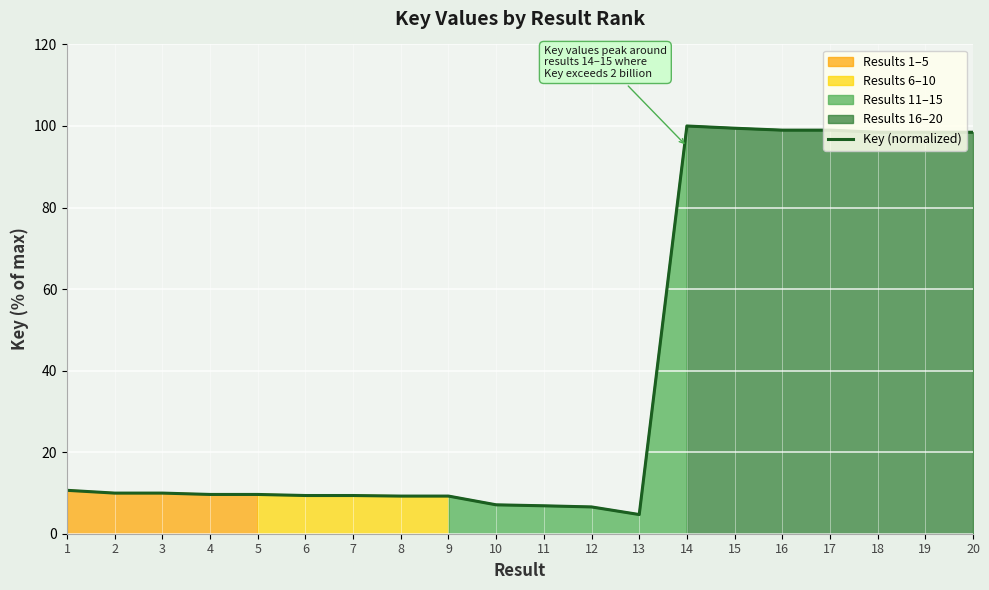

The chart shows a value of 146.9 at 15. True or false?

False